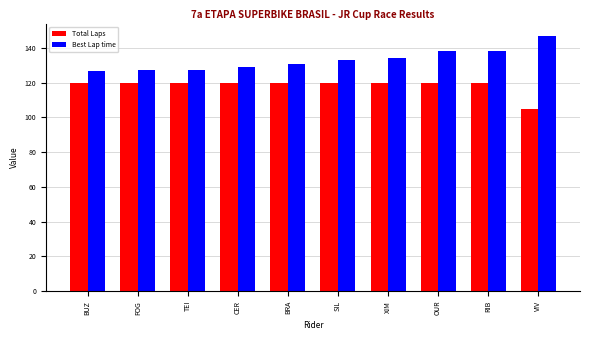

What is the difference between the maximum and minimum values in the Total Laps series?

15.0